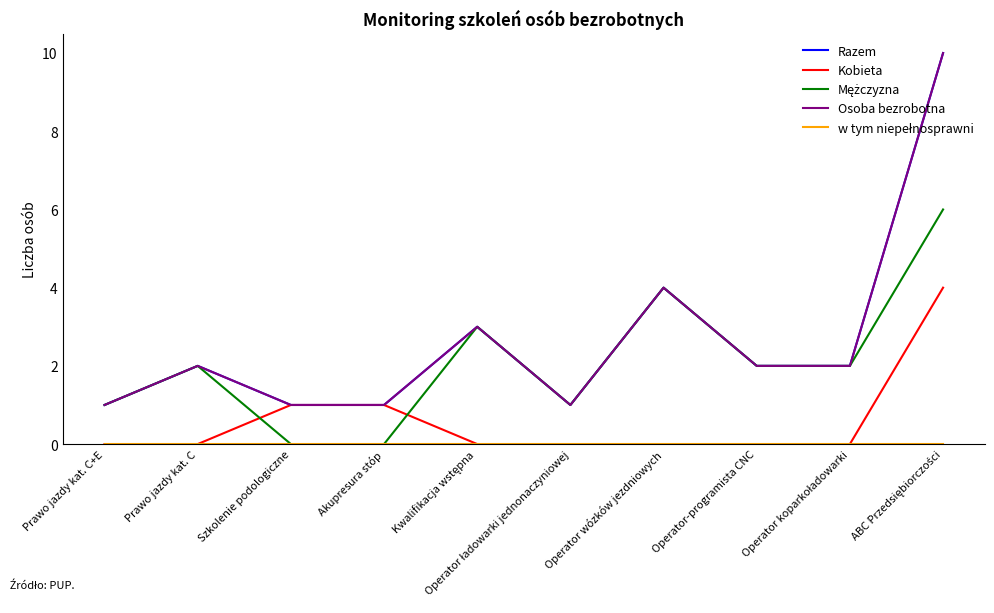

At which label does Mężczyzna first exceed 2?

Kwalifikacja wstępna